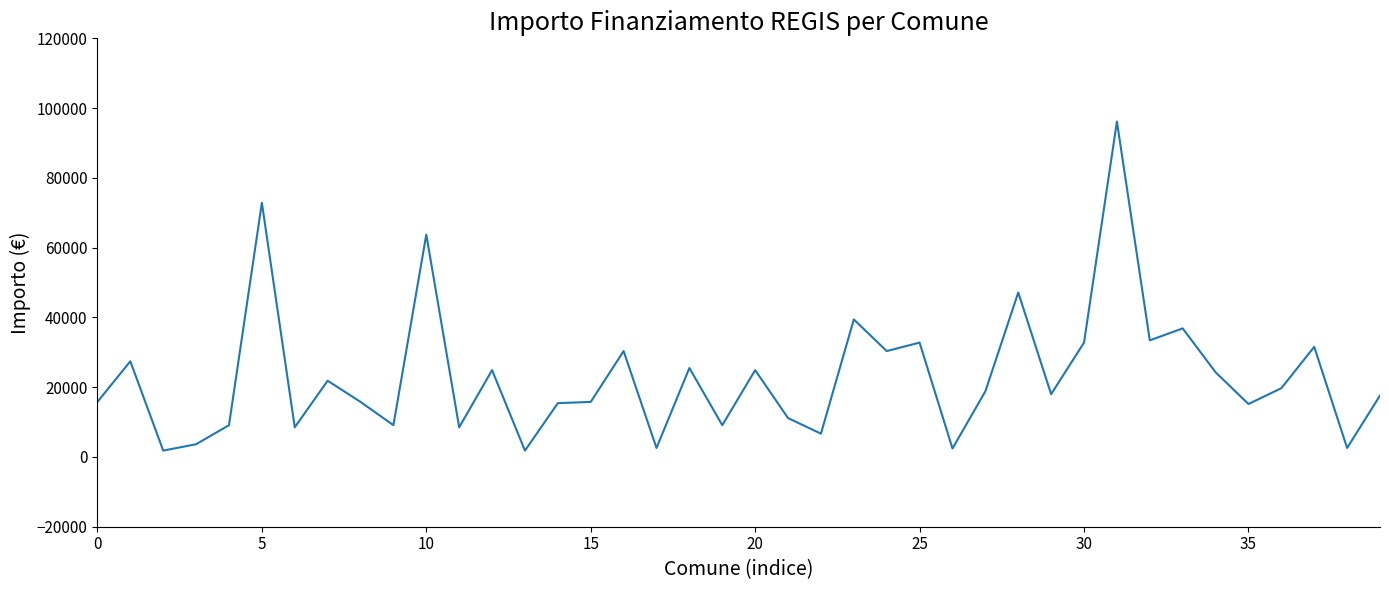

What is the maximum value shown in the chart?

96145